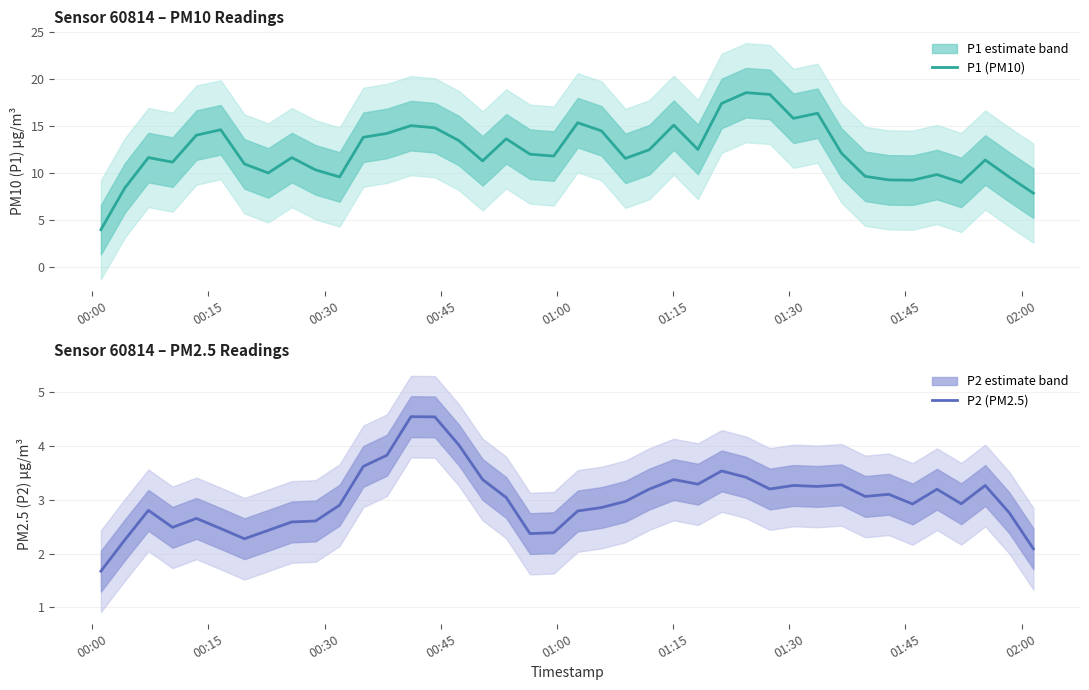

What is the lowest value of the P2 (PM2.5) series?

1.7